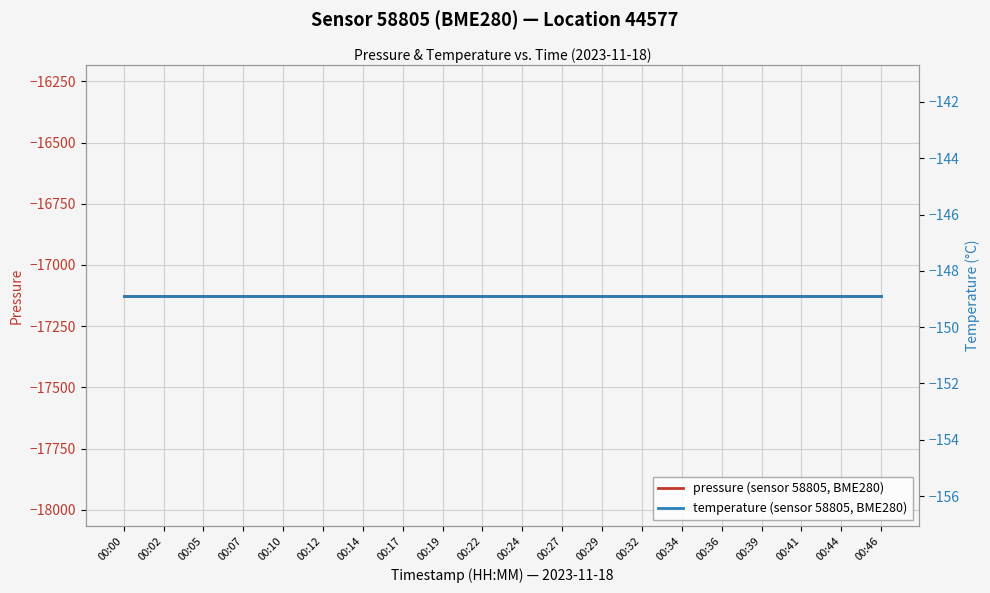

Reading left to right, transcribe all the data shown in this chart.

pressure (sensor 58805, BME280): 00:00=-17125.5	00:02=-17125.5	00:05=-17125.5	00:07=-17125.5	00:10=-17125.5	00:12=-17125.5	00:14=-17125.5	00:17=-17125.5	00:19=-17125.5	00:22=-17125.5	00:24=-17125.5	00:27=-17125.5	00:29=-17125.5	00:32=-17125.5	00:34=-17125.5	00:36=-17125.5	00:39=-17125.5	00:41=-17125.5	00:44=-17125.5	00:46=-17125.5
temperature (sensor 58805, BME280): 00:00=-148.9	00:02=-148.9	00:05=-148.9	00:07=-148.9	00:10=-148.9	00:12=-148.9	00:14=-148.9	00:17=-148.9	00:19=-148.9	00:22=-148.9	00:24=-148.9	00:27=-148.9	00:29=-148.9	00:32=-148.9	00:34=-148.9	00:36=-148.9	00:39=-148.9	00:41=-148.9	00:44=-148.9	00:46=-148.9